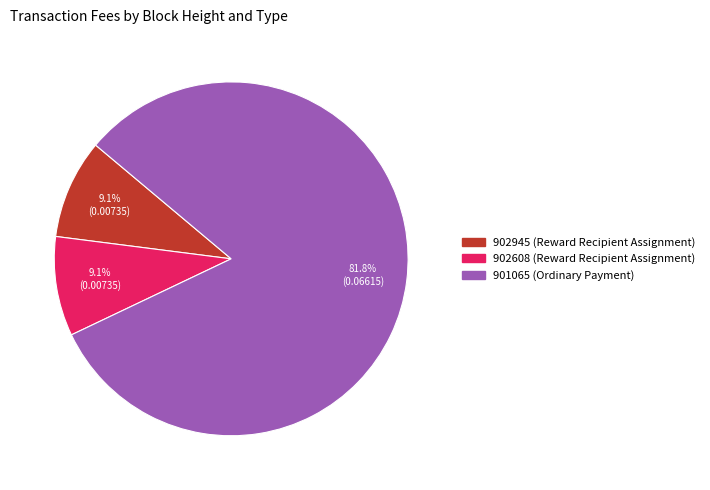

The 902608 (Reward Recipient Assignment) slice represents 1% of the pie. True or false?

False